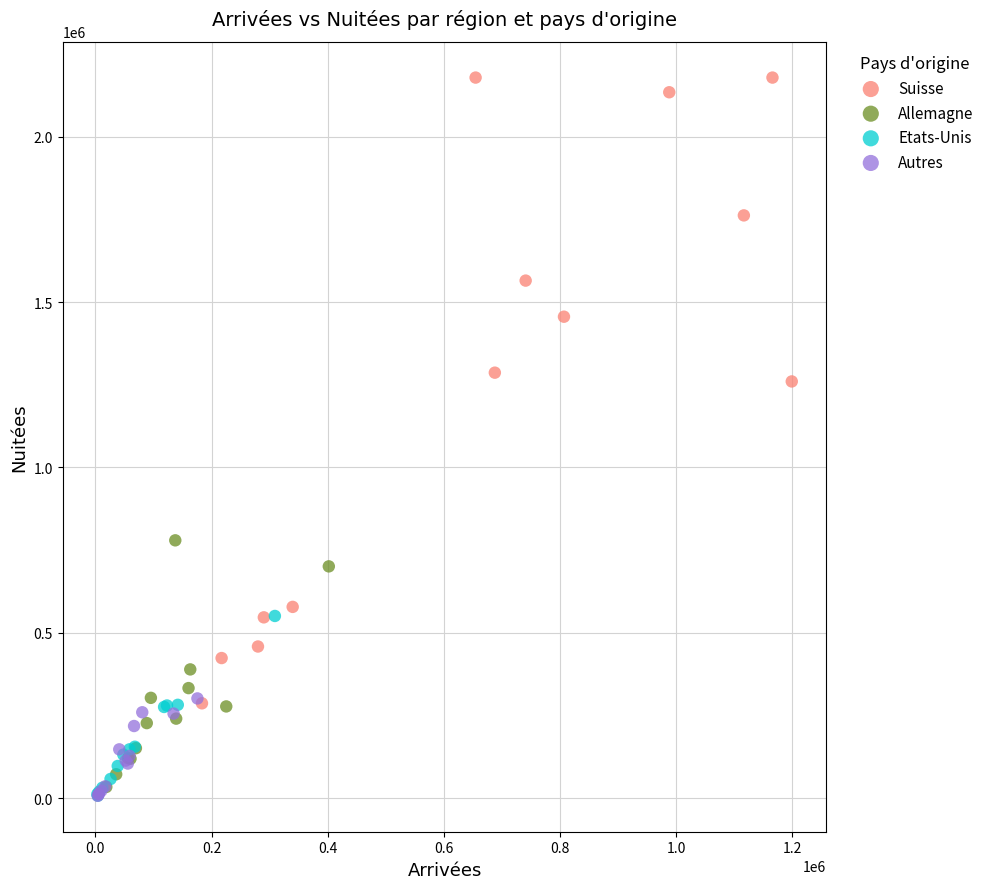

Which series contains the highest Y value?

Suisse